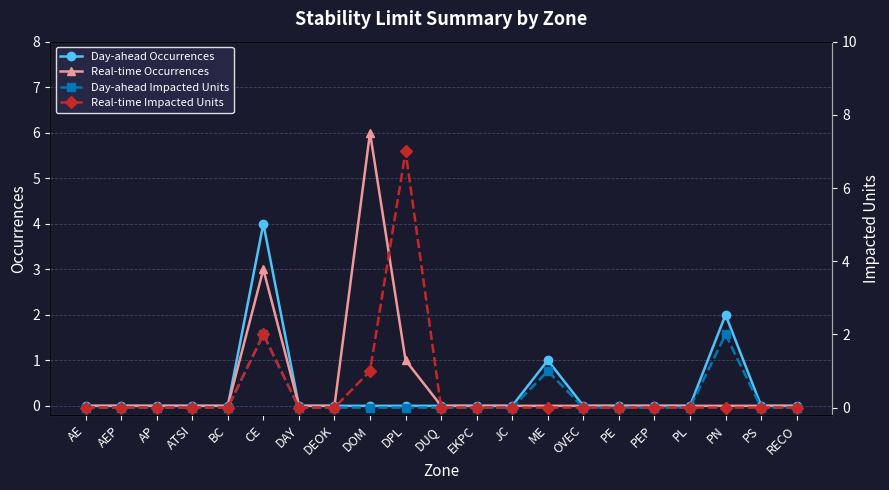

Is this an area chart (filled region under the line)?

No